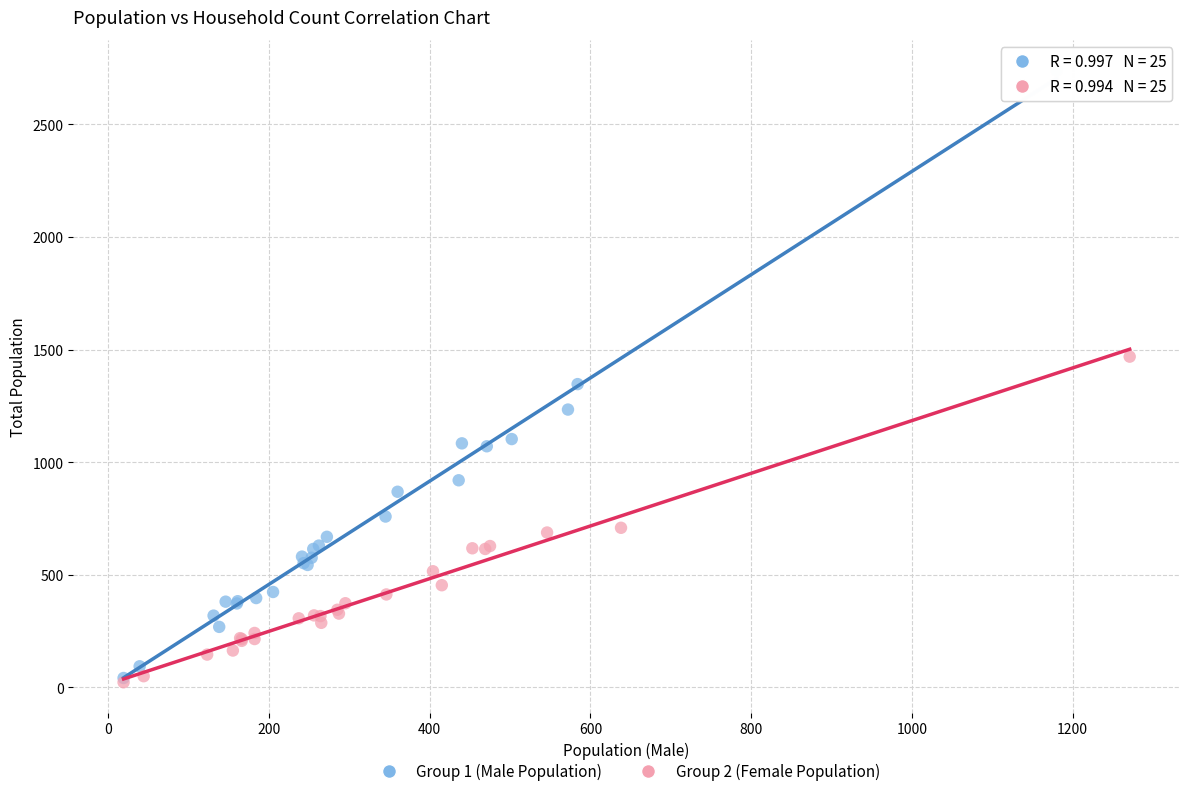

Which series has the largest Y range (max minus min)?

Group 1 (Male Population)